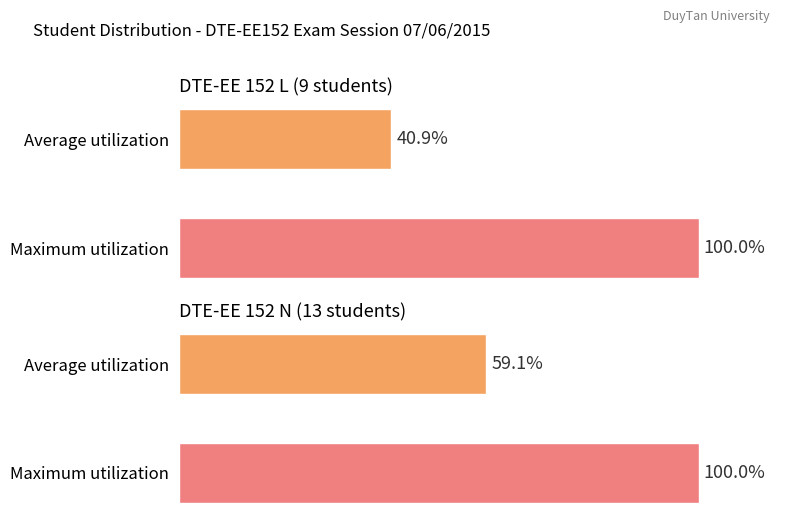

What are all the series names shown in the legend?

Average utilization, Maximum utilization